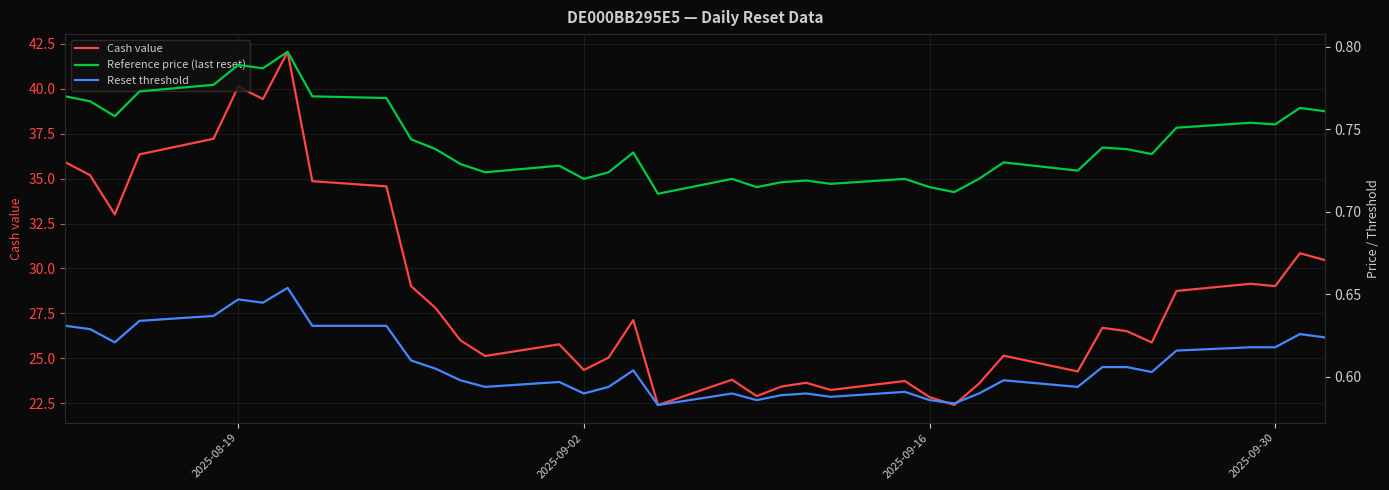

What is the average value of the Reset threshold series?

0.6